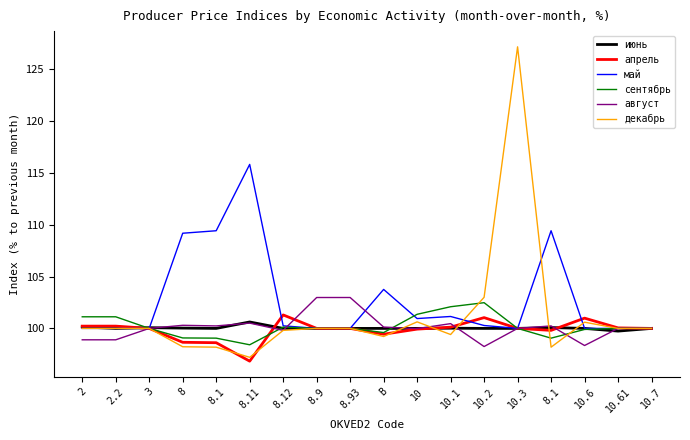

Reading left to right, what are all the values shown in this chart?

июнь: 100.1	100.0	100.1	100.0	100.0	100.6	100.0	100.0	100.0	100.0	100.0	100.0	100.0	100.0	100.1	100.0	99.7	100.0
апрель: 100.2	100.2	100.0	98.7	98.6	96.8	101.3	100.0	100.0	99.4	99.9	100.1	101.0	100.0	99.8	101.0	100.0	100.0
май: 100.0	100.0	100.0	109.2	109.4	115.8	100.2	100.0	100.0	103.8	101.0	101.2	100.3	100.0	109.4	100.0	100.0	100.0
сентябрь: 101.1	101.1	100.0	99.1	99.1	98.4	100.1	100.0	100.0	99.6	101.4	102.1	102.5	100.0	99.1	99.9	100.0	100.0
август: 98.9	98.9	100.0	100.3	100.2	100.5	99.8	103.0	103.0	100.1	100.0	100.5	98.2	100.0	100.2	98.3	100.0	100.0
декабрь: 100.0	100.0	100.0	98.2	98.2	97.2	99.8	100.0	100.0	99.2	100.6	99.4	103.0	127.2	98.2	100.6	100.0	100.0